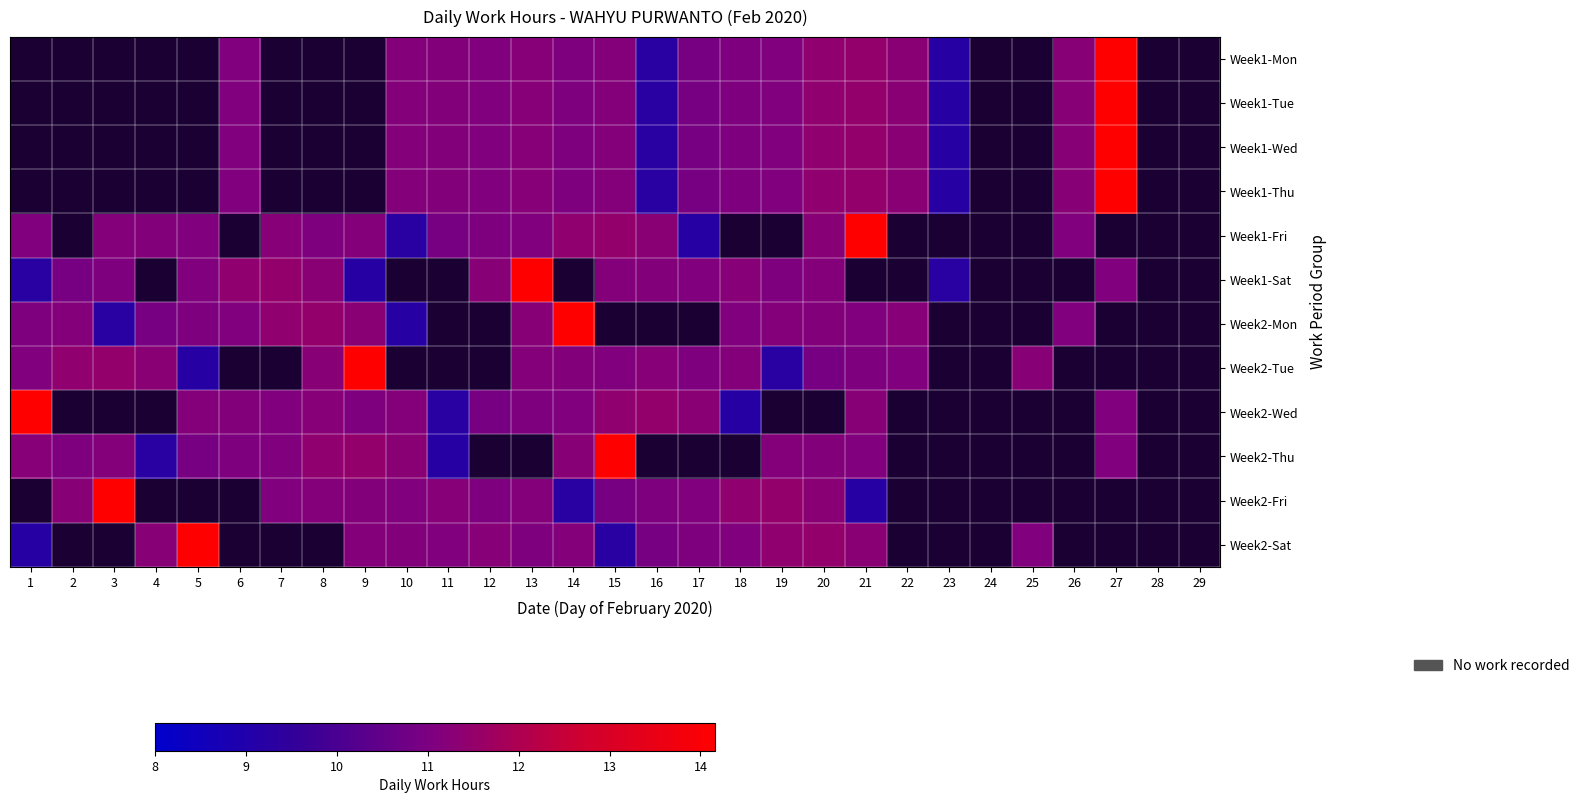

Rank the series by their maximum value, from lowest to highest.

Week1-Mon, Week1-Tue, Week1-Wed, Week1-Thu, Week1-Fri, Week1-Sat, Week2-Mon, Week2-Tue, Week2-Wed, Week2-Thu, Week2-Fri, Week2-Sat